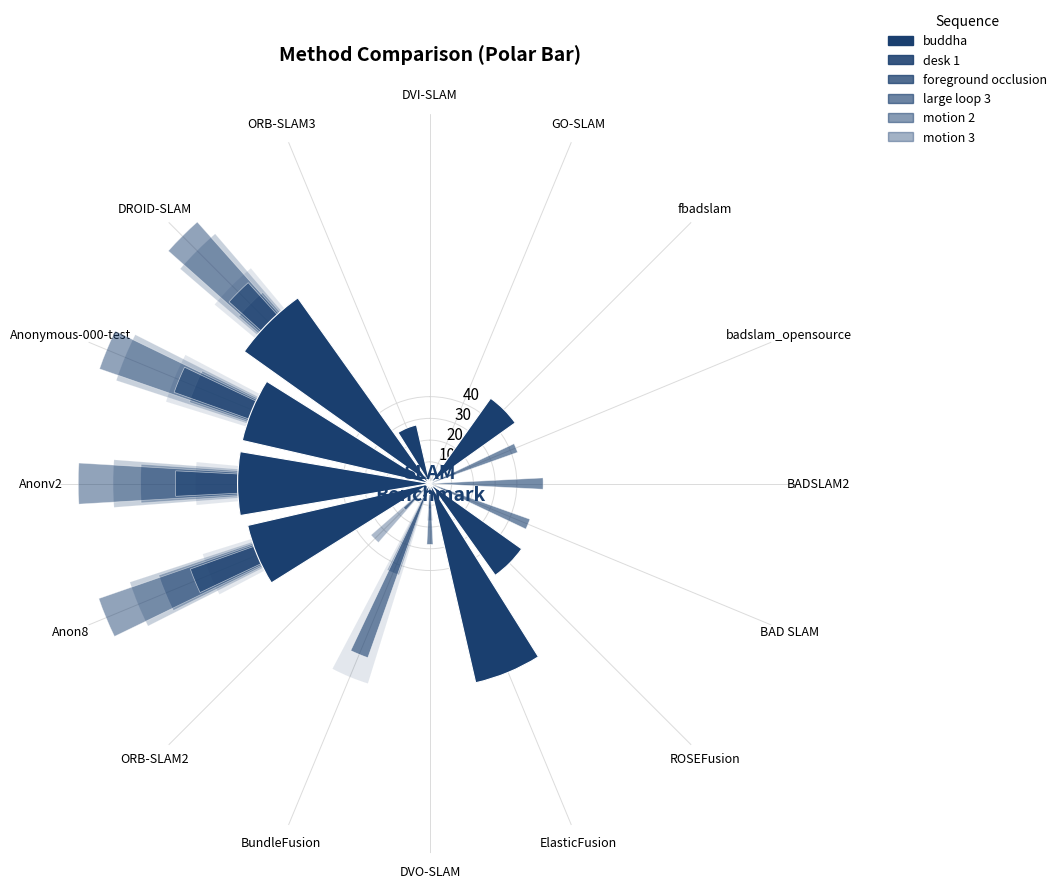

The desk 1 series shows 3.5 at ORB-SLAM3. True or false?

False